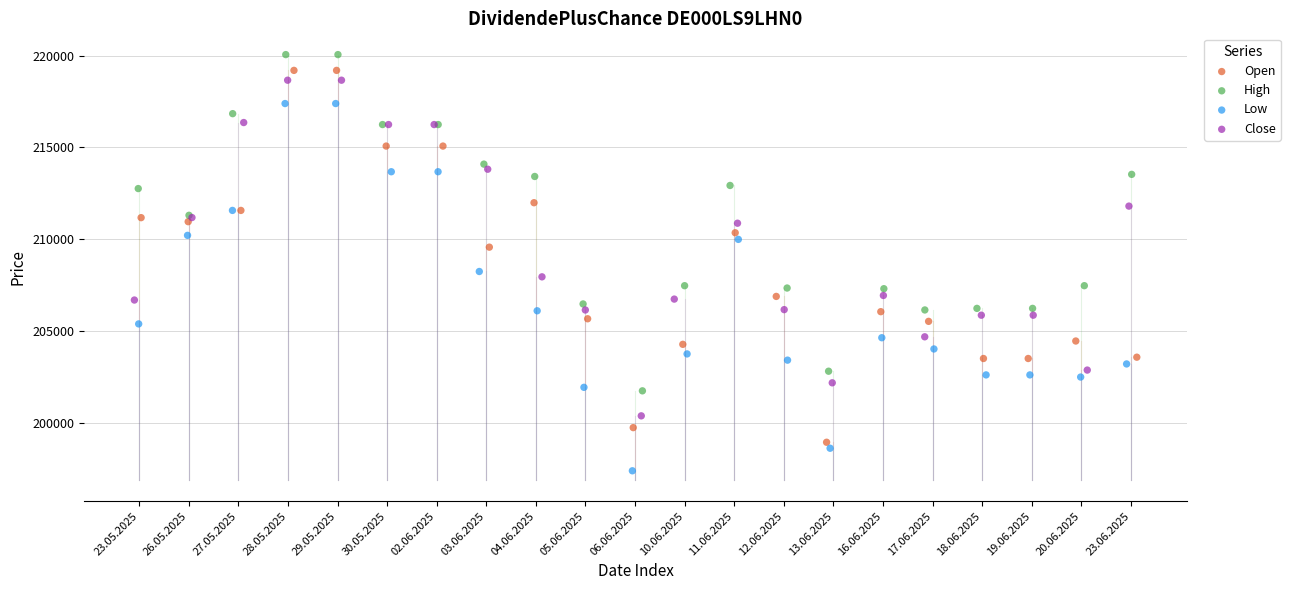

Which series contains the lowest Y value?

Low